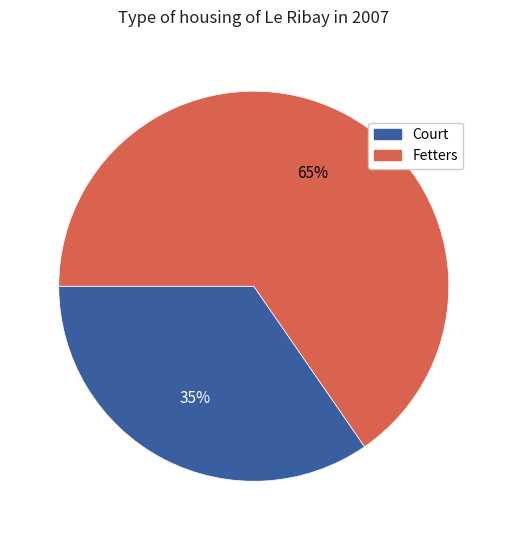

True or false: Court accounts for 42% of the total.

False